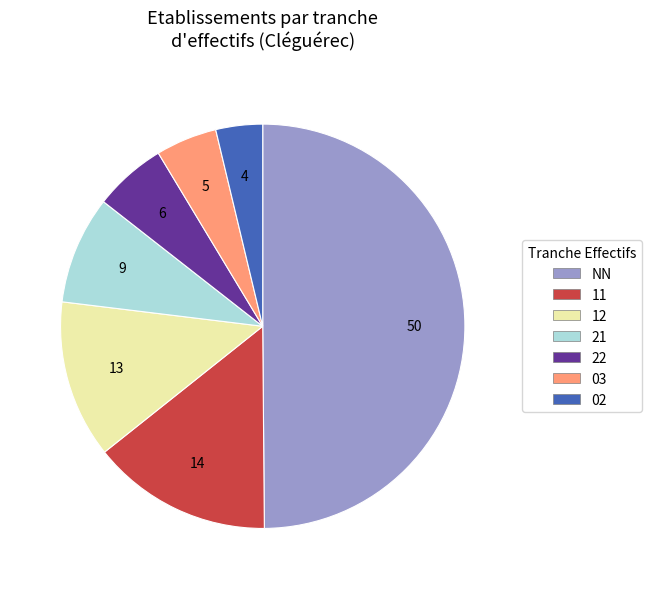

Rank the categories by value from highest to lowest.

NN, 11, 12, 21, 22, 03, 02